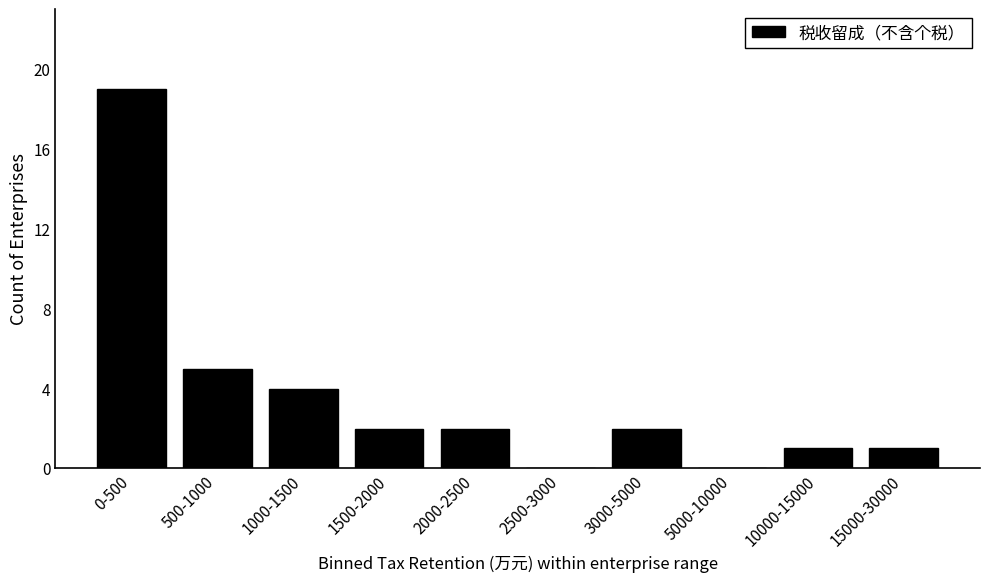

Reading left to right, what are all the values shown in this chart?

0-500=19	500-1000=5	1000-1500=4	1500-2000=2	2000-2500=2	2500-3000=0	3000-5000=2	5000-10000=0	10000-15000=1	15000-30000=1